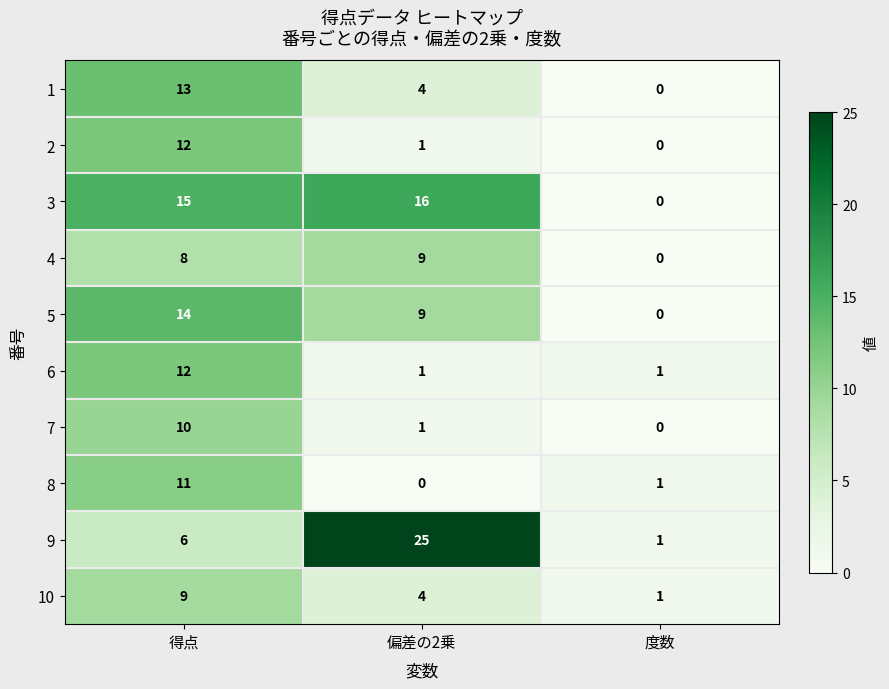

The value of 8 at 得点 is 15. True or false?

False